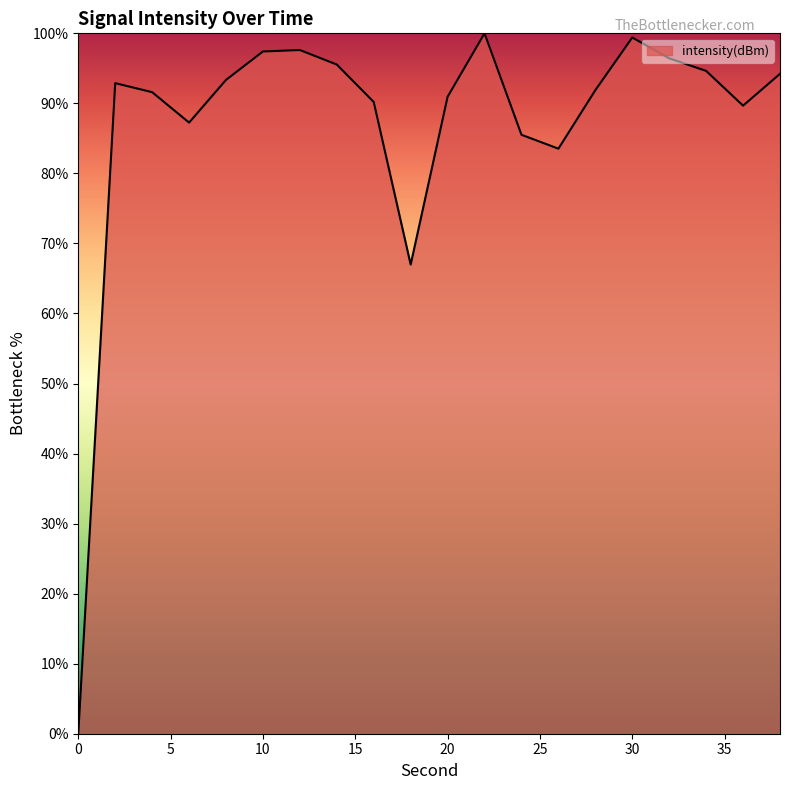

What is the greatest value displayed?

100.0